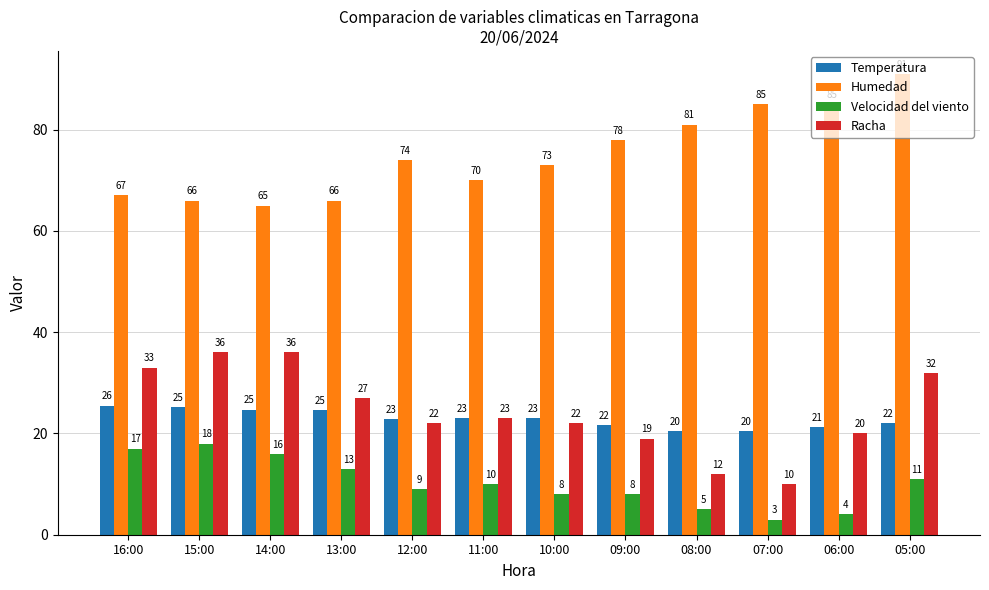

What is the total value across all series at 14:00?

141.7